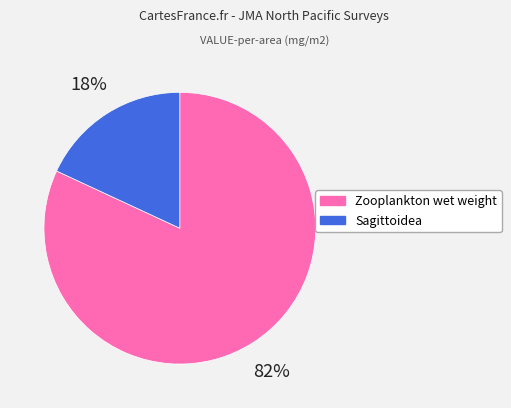

The Sagittoidea slice represents 27% of the pie. True or false?

False